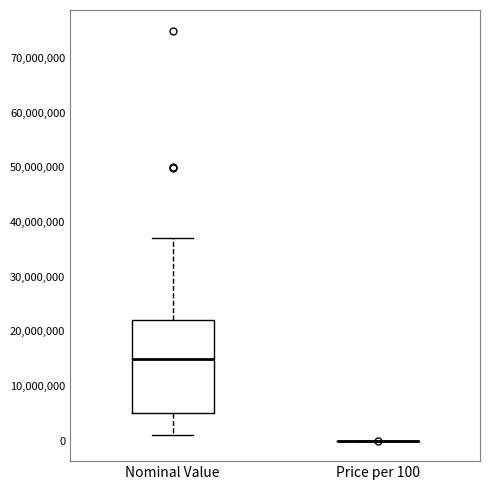

Reading left to right, transcribe this box plot: for each box, give where its median line is, the range the box spans, and where its two whiskers end, as read against the y-axis. The values are not printed on the chart, so give them approximately, as read against the axis.

Nominal Value: median 15000000, box 5000000 to 22000000, whiskers 1000000 to 37000000
Price per 100: box collapsed to a line at 0, whiskers 0 to 0